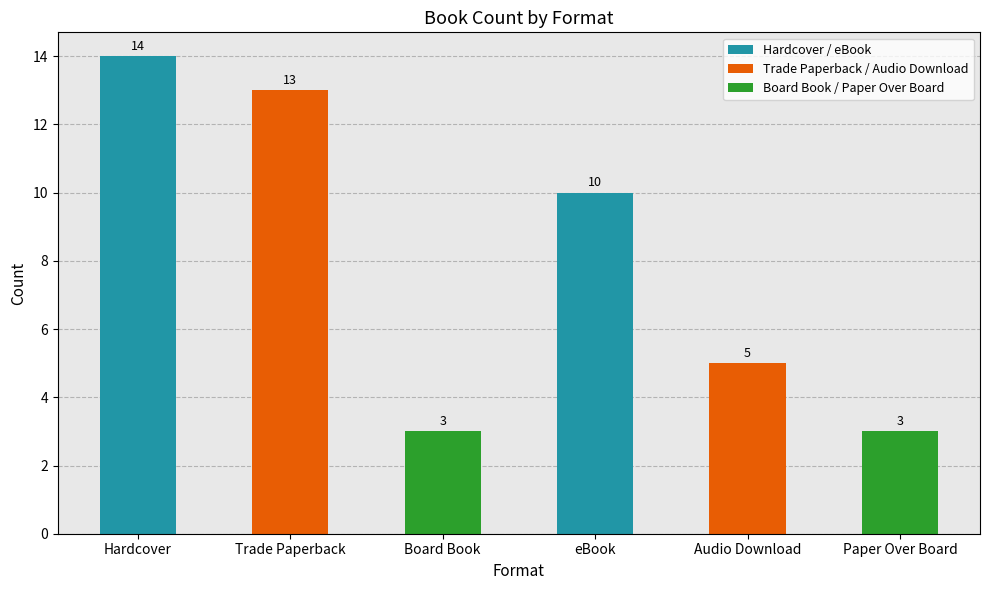

Reading right to left, what are all the values shown in this chart?

3	5	10	3	13	14